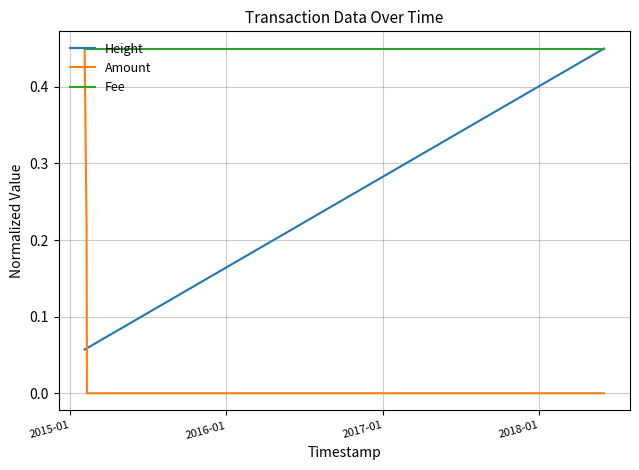

Which series has the largest range (max minus min)?

Amount